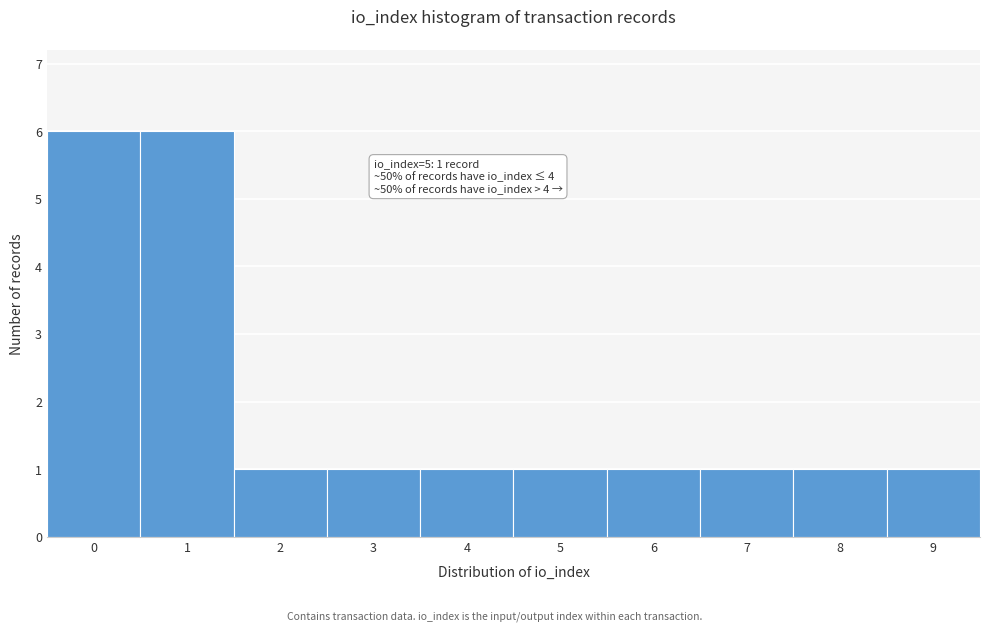

Reading right to left, list all the values displayed in this chart.

1	1	1	1	1	1	1	1	6	6